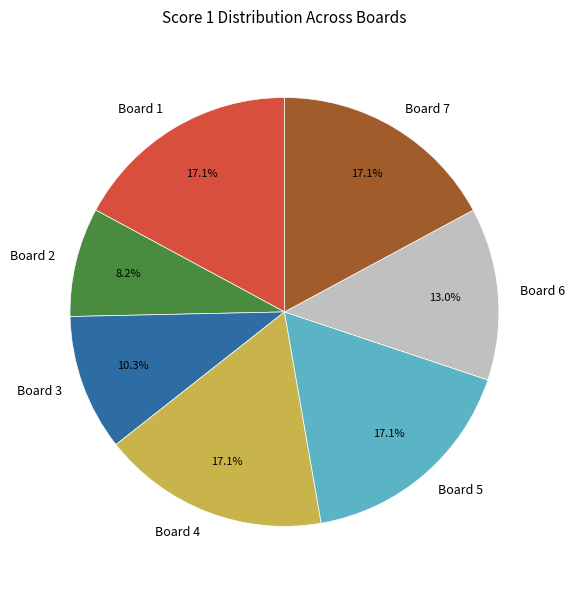

Combined, what portion of the pie is Board 4 and Board 6?

30.1%